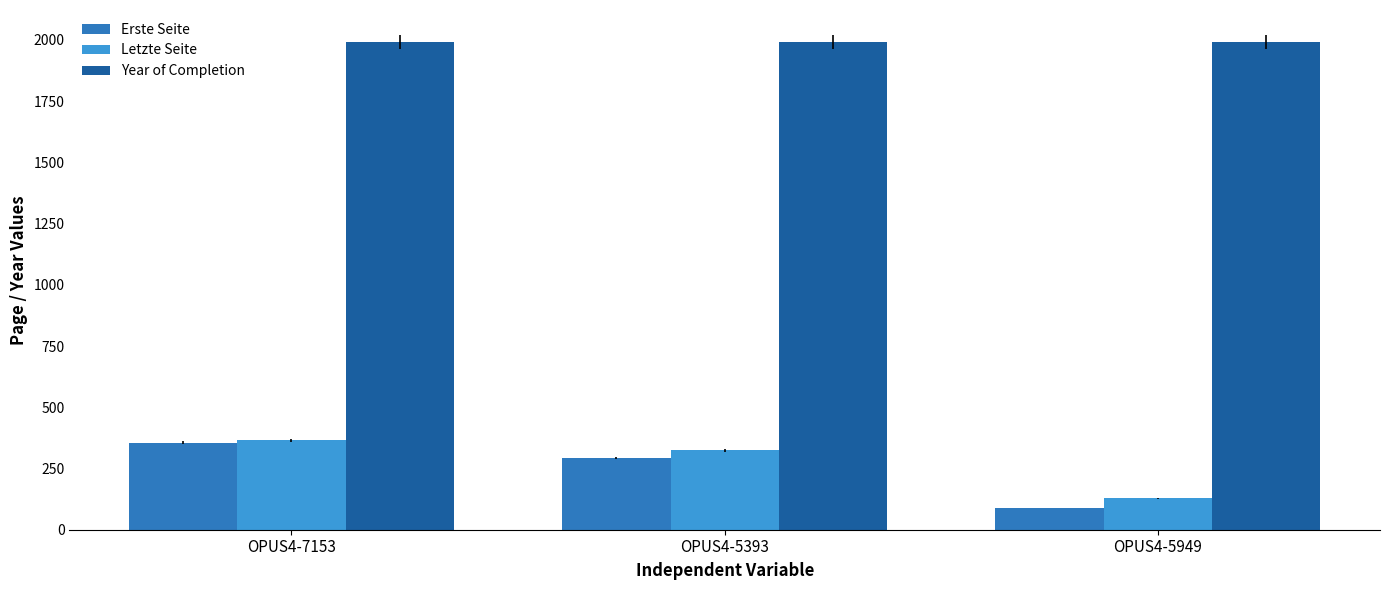

Where is Erste Seite nearest to the value 222?

OPUS4-5393